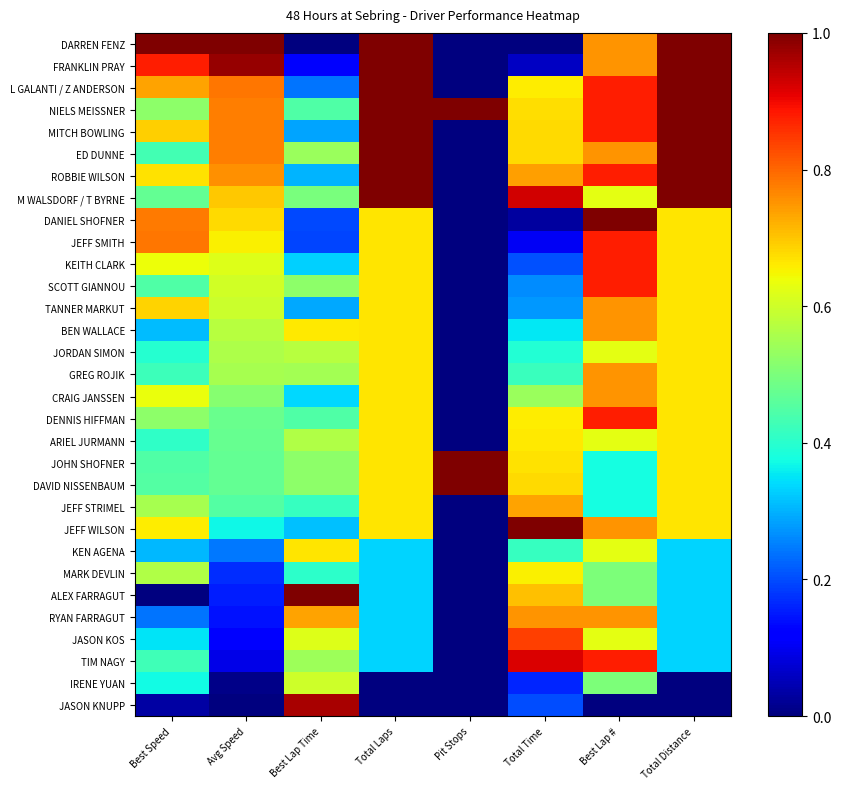

Between Avg Speed and Pit Stops, which is larger?

Avg Speed